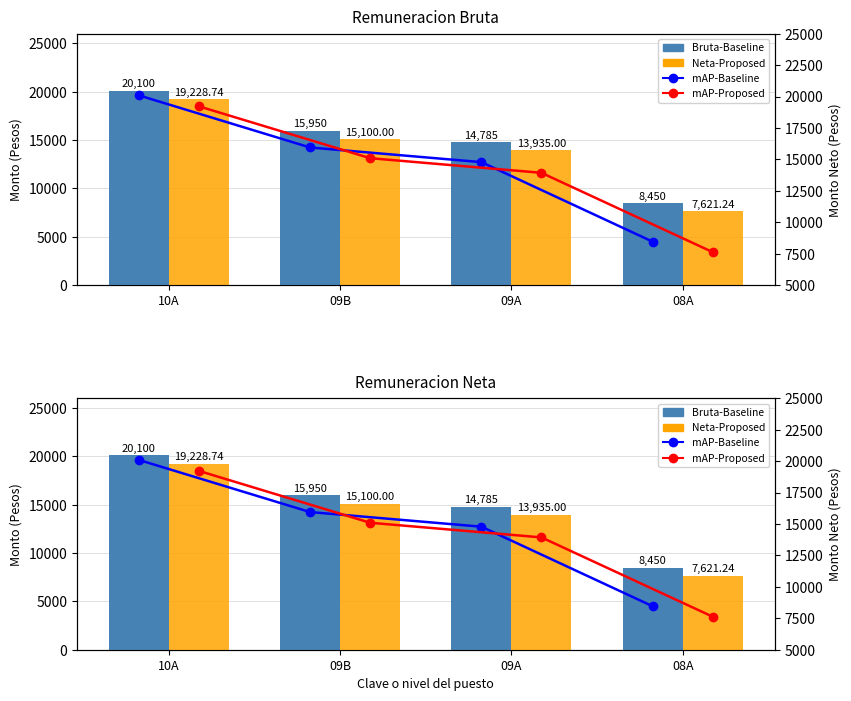

Is it true that Remuneracion Neta Mensual equals 23768.8 at 09B?

False